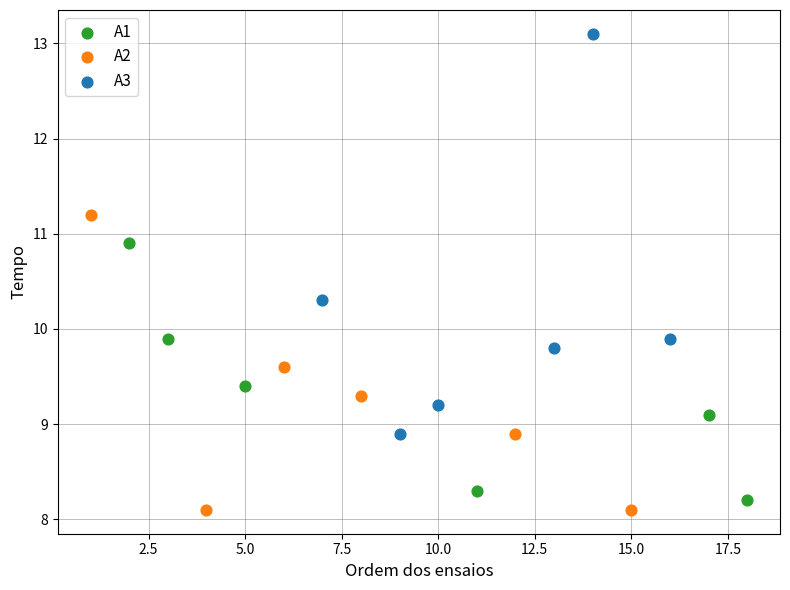

Which series reaches the minimum Y coordinate?

A2